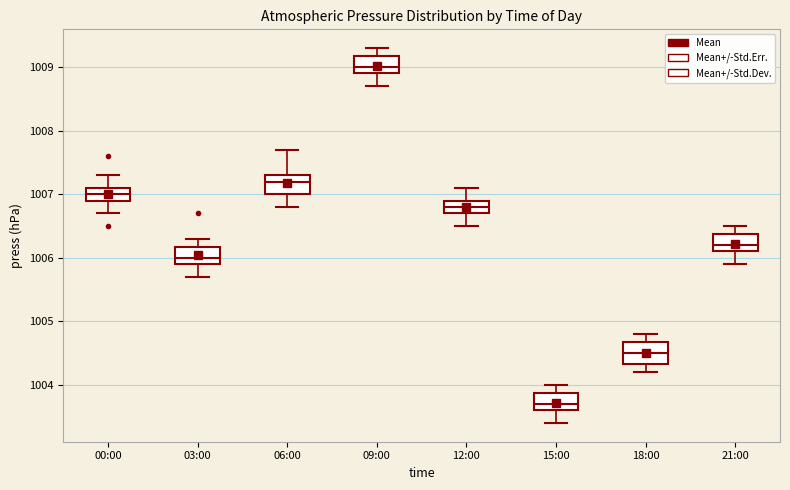

Where does the lower whisker of the box for 09:00 end on the y-axis? The values are not printed on the chart, so give them approximately, as read against the axis.

1008.7